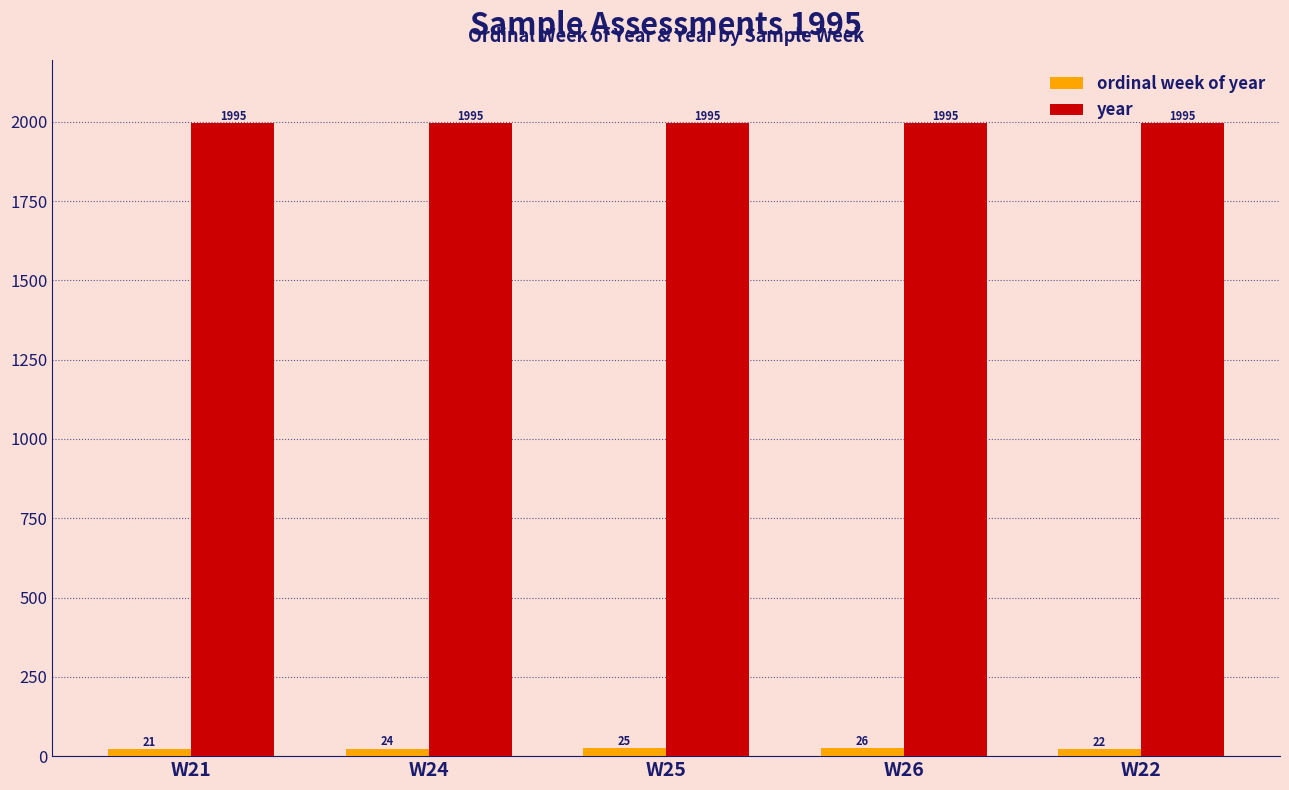

How many categories are shown in the chart?

5